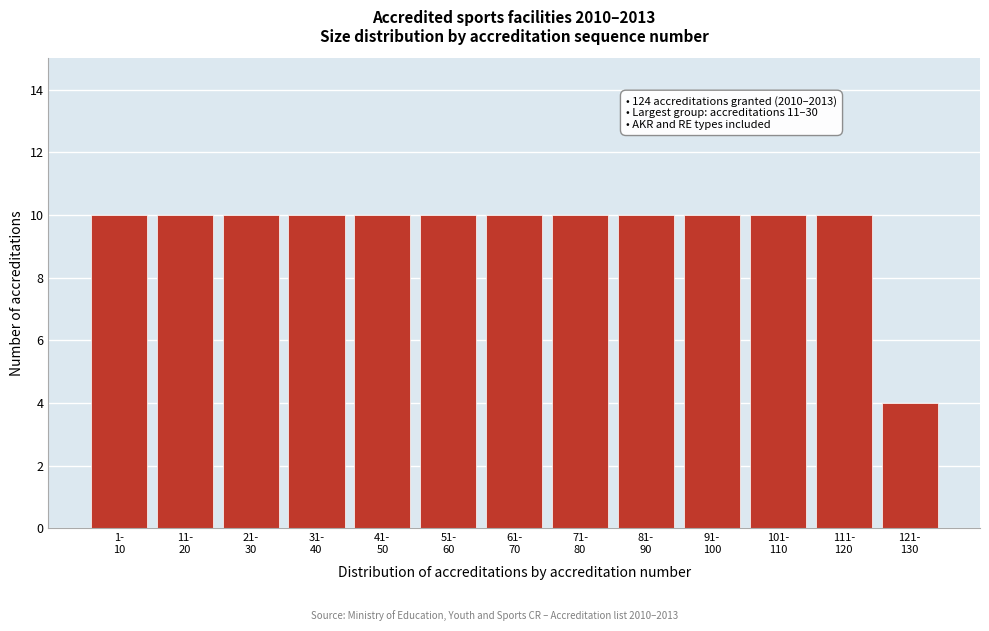

Reading right to left, list all the values displayed in this chart.

4	10	10	10	10	10	10	10	10	10	10	10	10